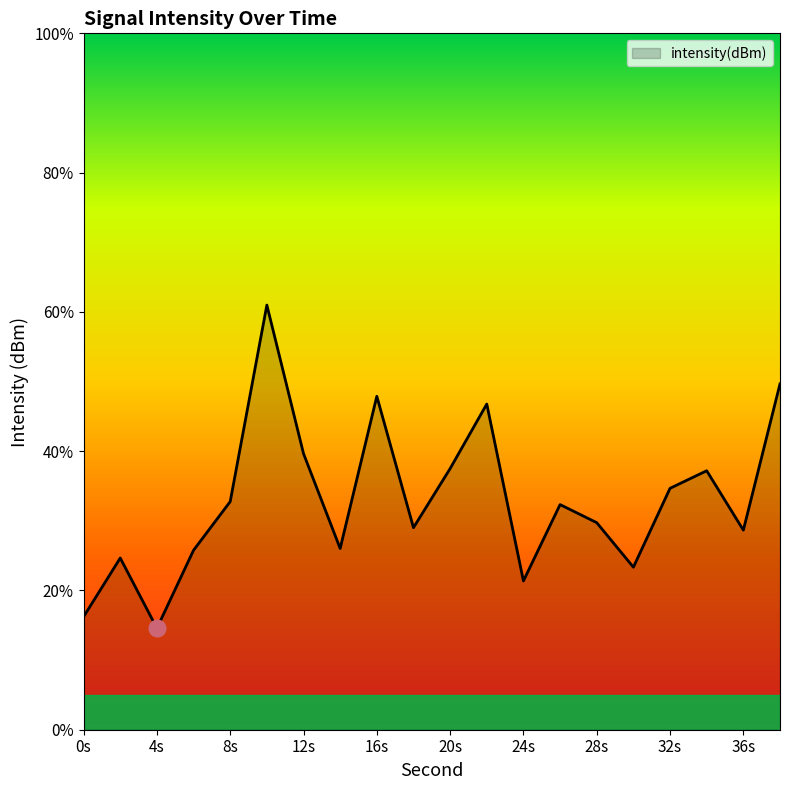

What is the difference between the maximum and minimum values?

46.4